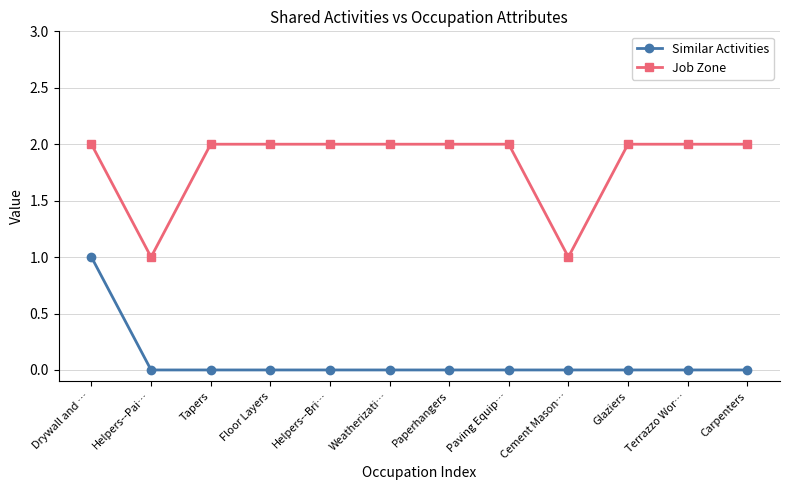

Rank the series at Carpenters from highest to lowest value.

Job Zone, Similar Activities